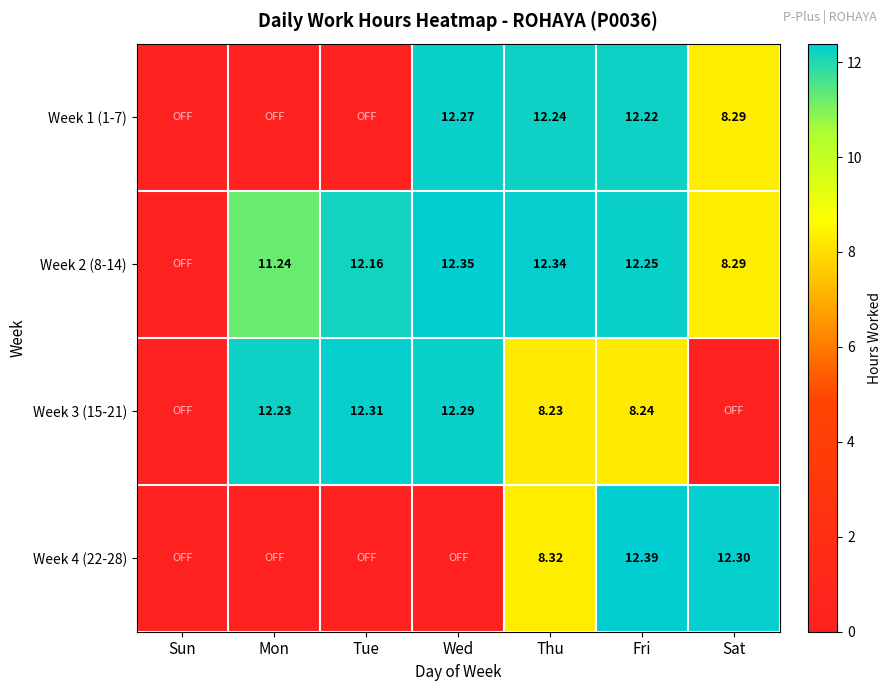

Rank the categories by Week 4 (22-28) value from highest to lowest.

Fri, Sat, Thu, Sun, Mon, Tue, Wed